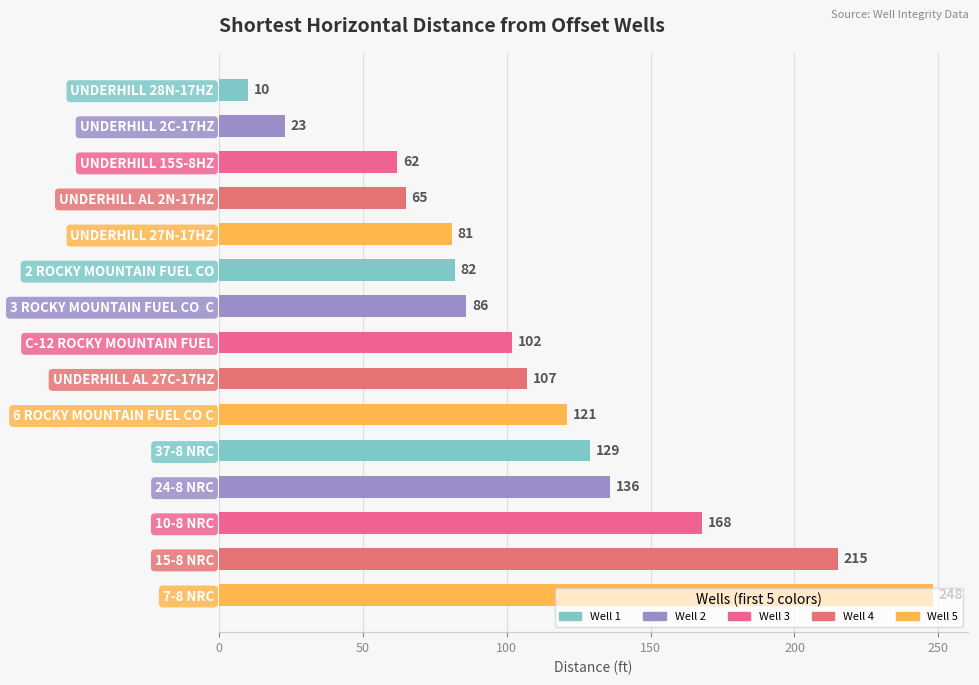

What position from the bottom is 10-8 NRC?

3